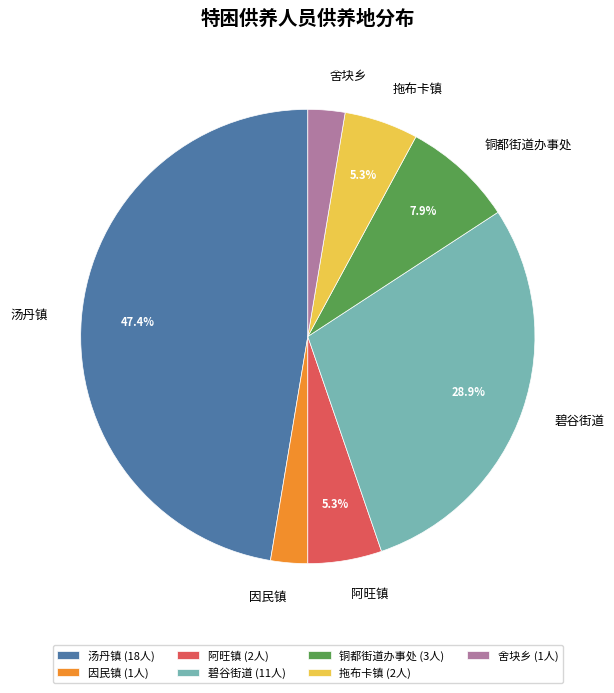

What percentage is the 铜都街道办事处 slice, to the nearest percent?

8%